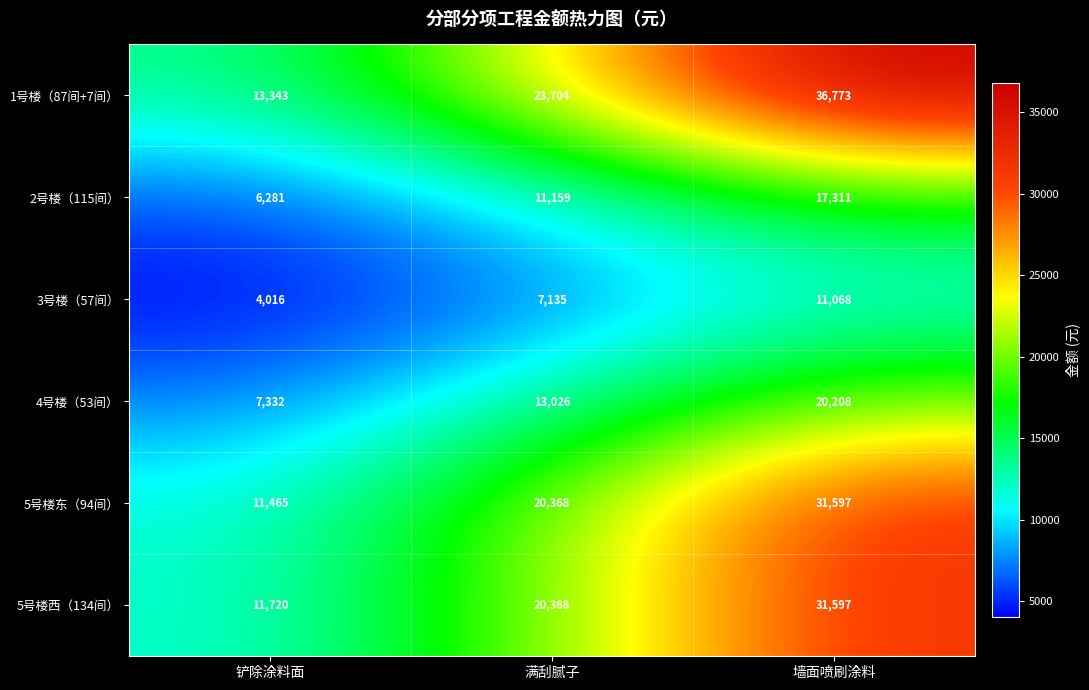

Is it true that 5号楼东（94间） equals 8356 at 满刮腻子?

False